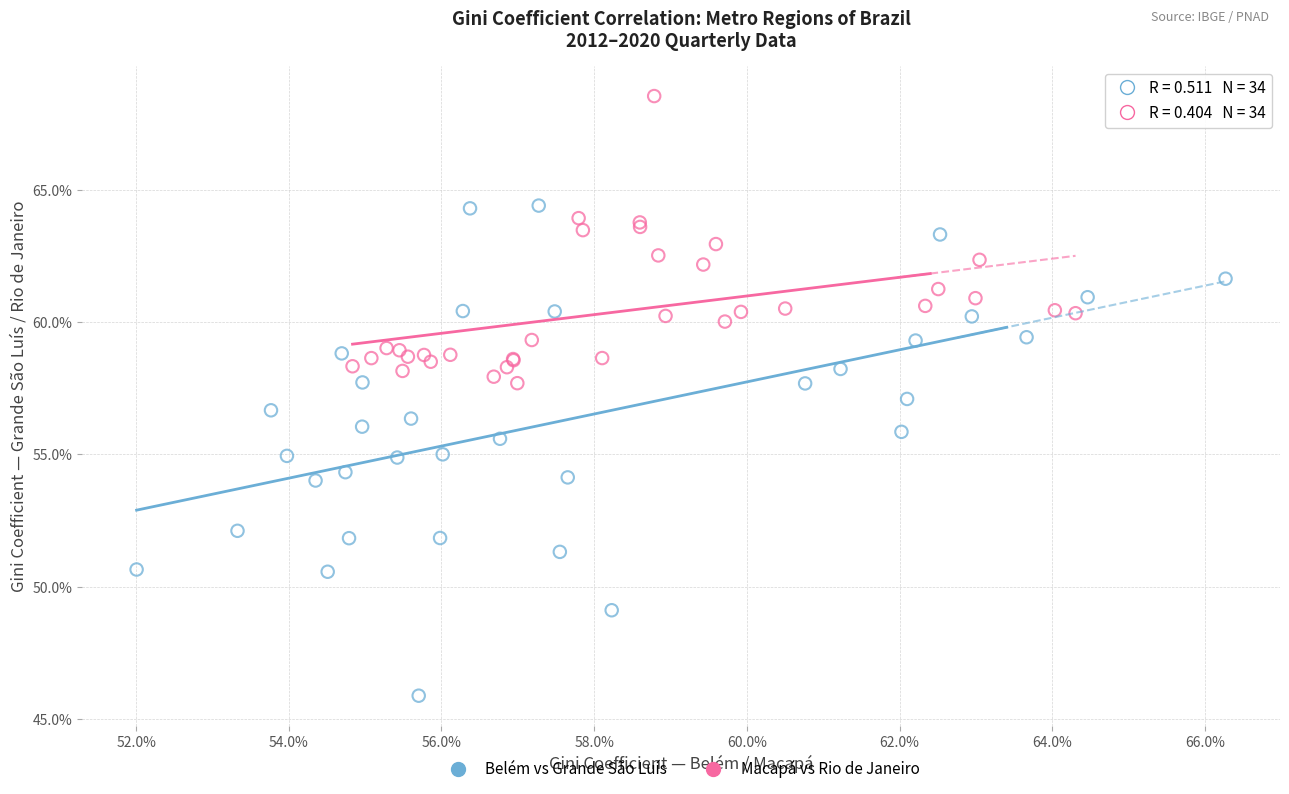

What are all the series names shown in the legend?

Belém vs Grande São Luís, Macapá vs Rio de Janeiro